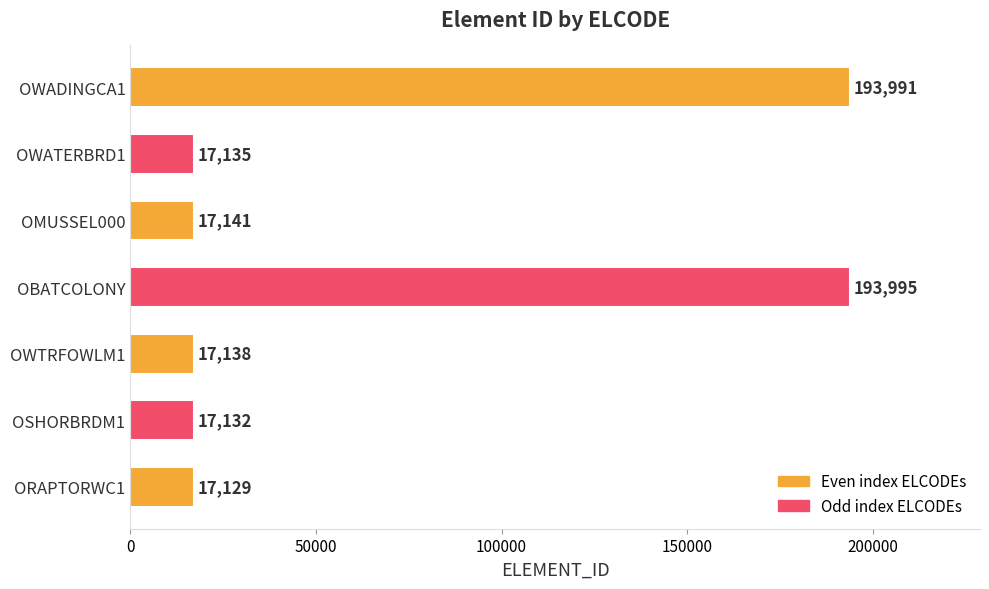

What is the difference between the second highest and minimum values?

176862